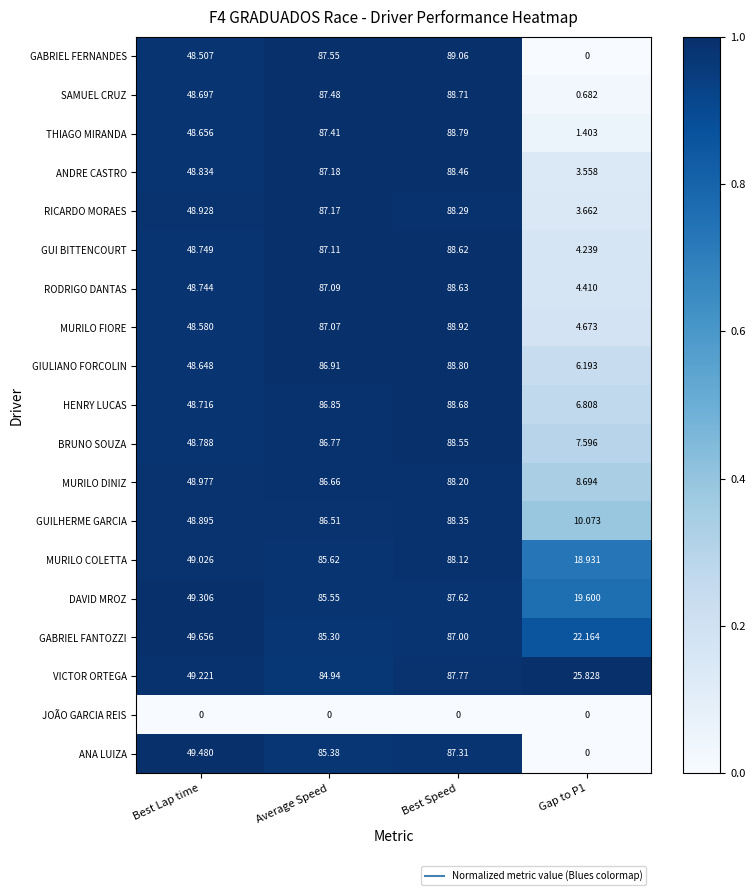

What is the total value across all series at Best Speed?

1589.9